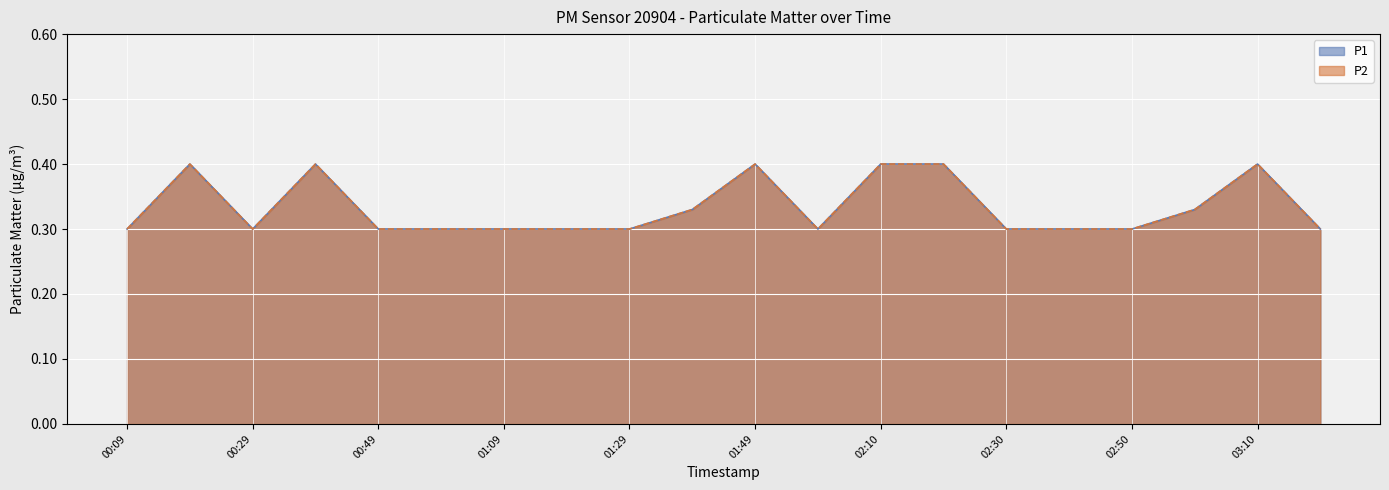

True or false: P1 has more than 2 interior local peaks.

True